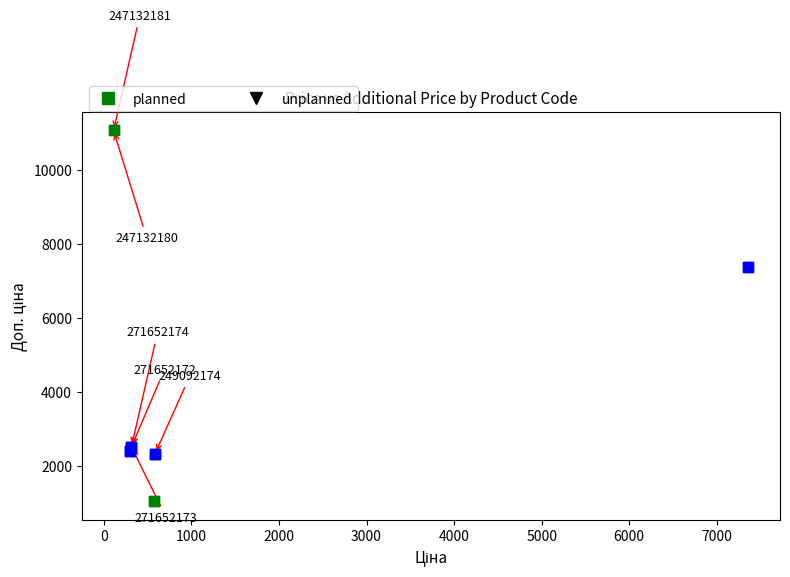

What are all the series names shown in the legend?

planned, unplanned